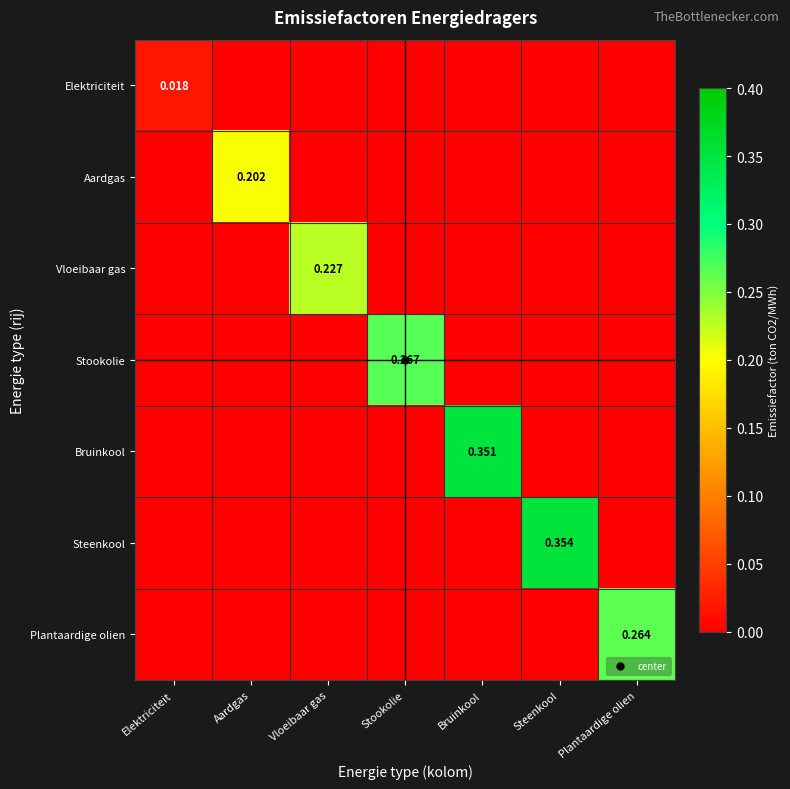

What is the total value across all series at Bruinkool?

0.4